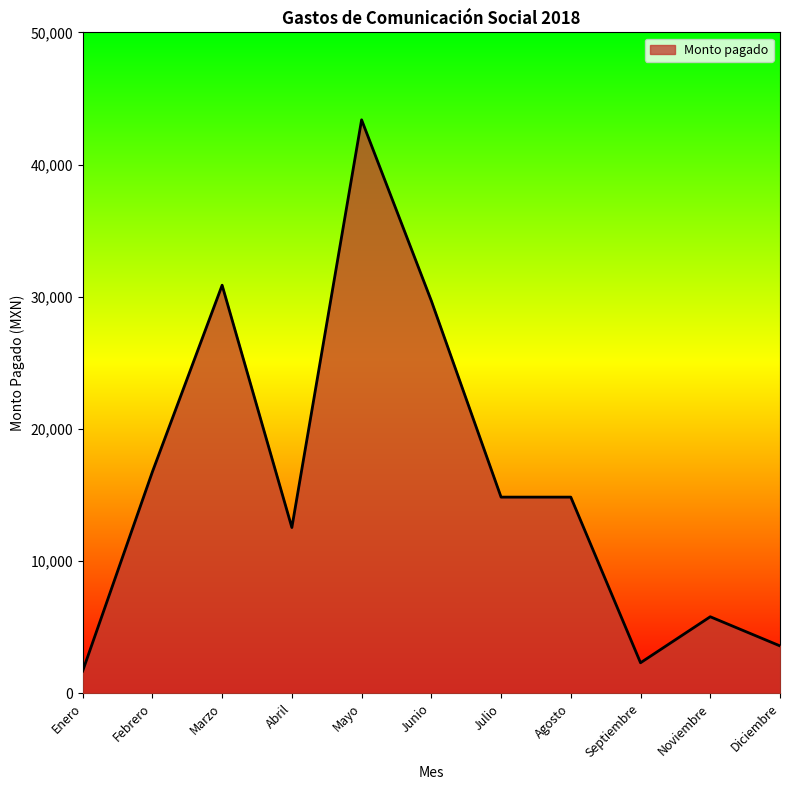

The chart shows a value of 5828.9 at Diciembre. True or false?

False